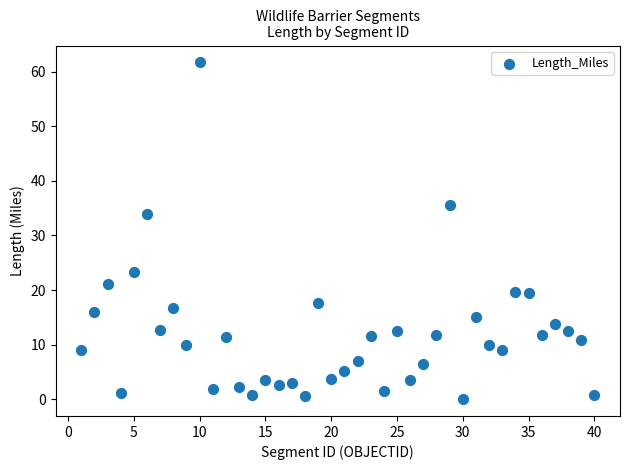

What is the range of Y values (max minus min)?

61.7